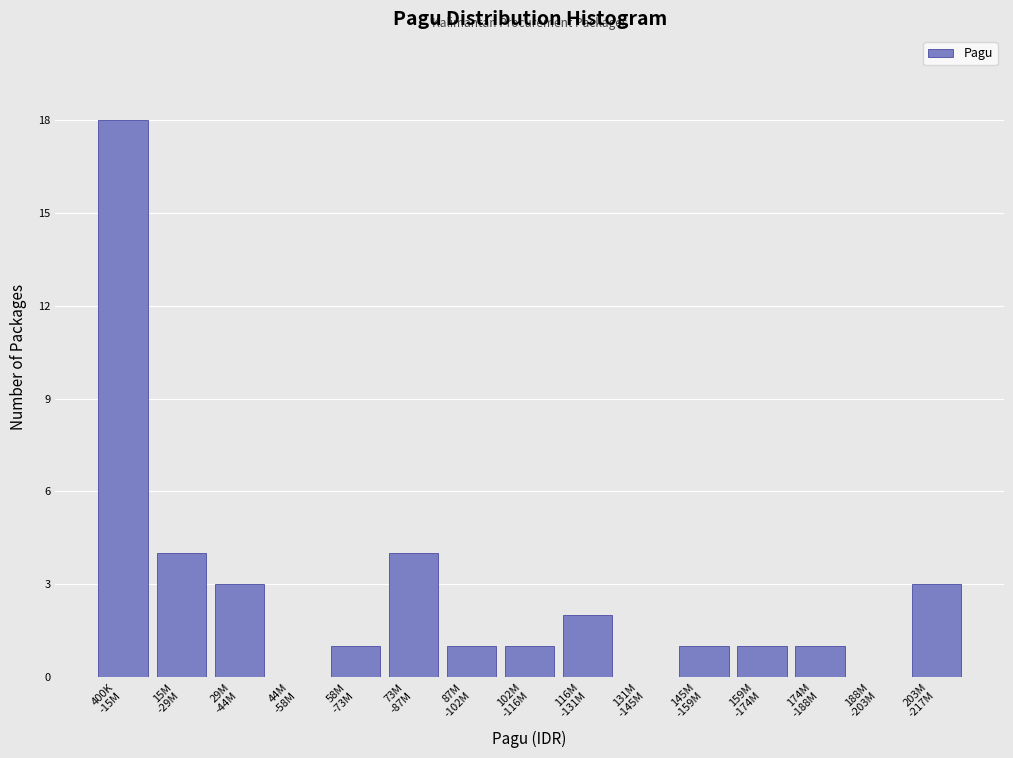

What is the greatest value displayed?

18